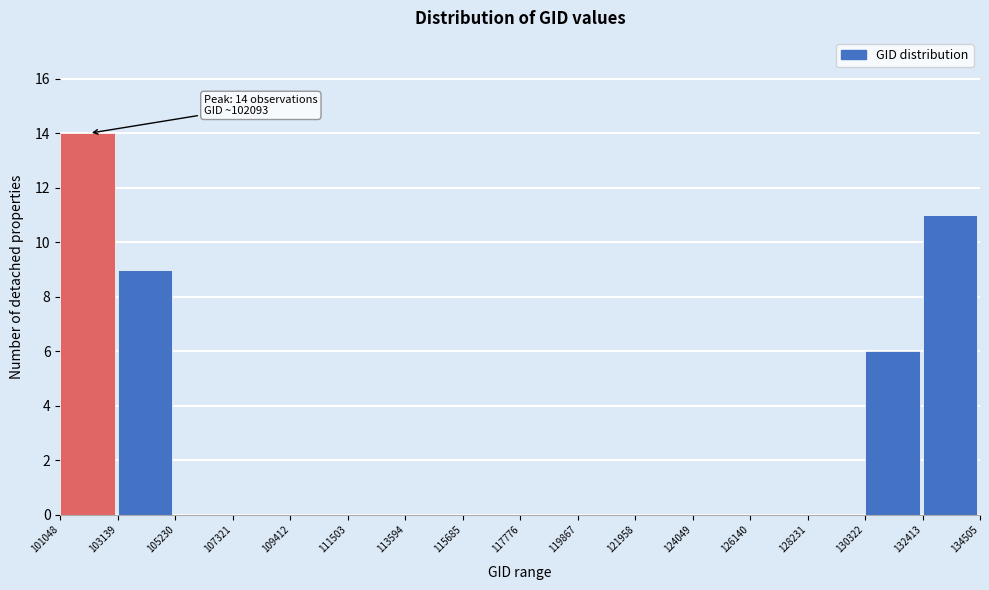

Over which range of the x-axis is the bar tallest?

101048 to 103139